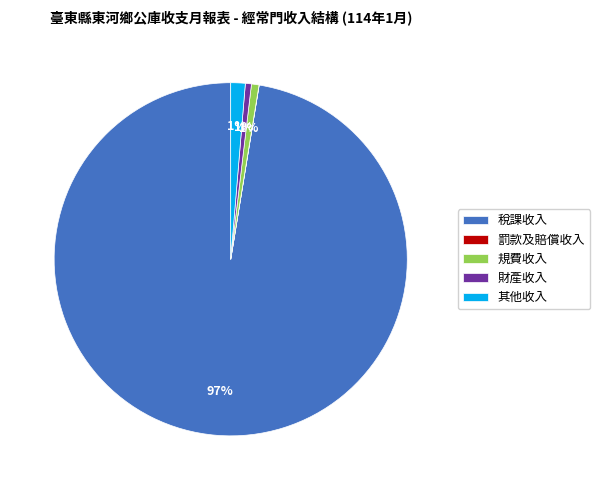

Is it true that 財產收入 is 1% of the pie?

True